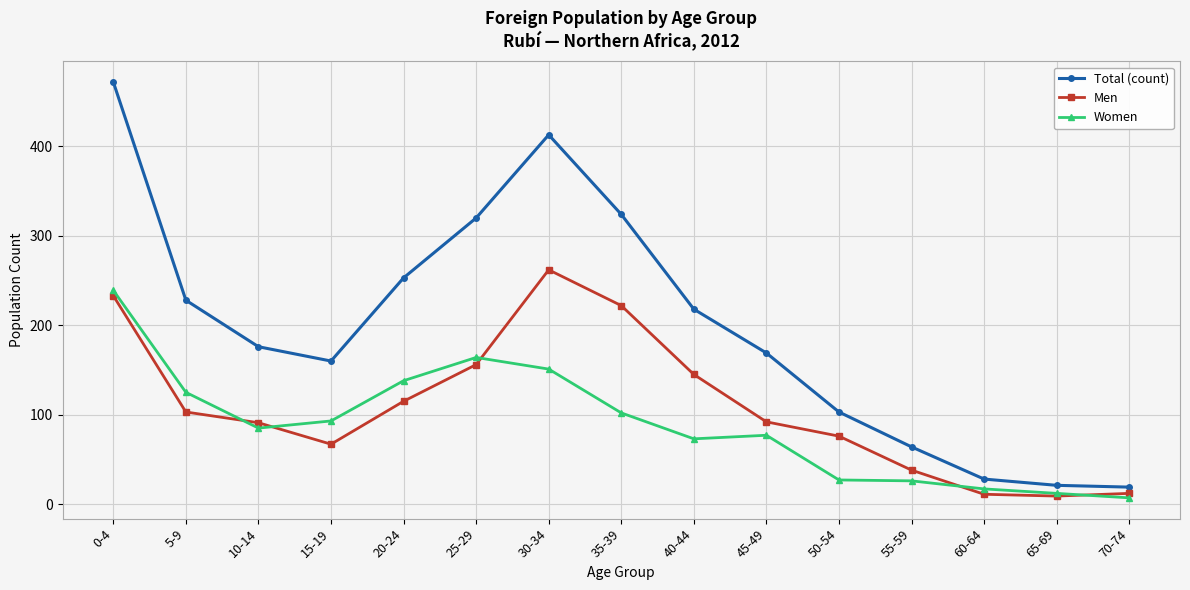

At 55-59, list the series in order from largest to smallest.

Total (count), Men, Women